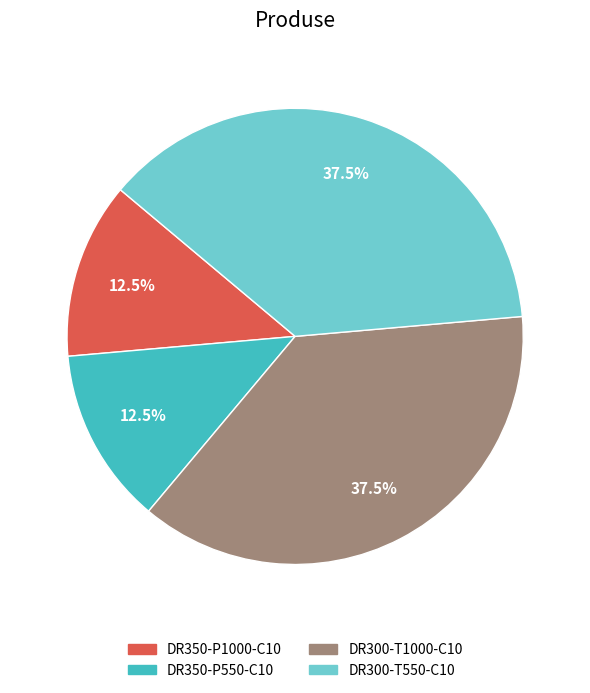

Is it true that DR300-T550-C10 is 23% of the pie?

False